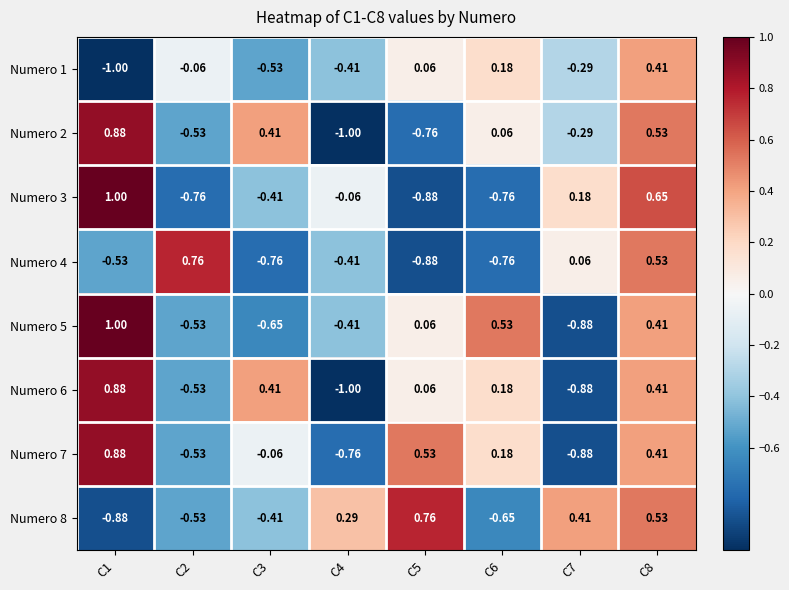

Is the value of Numero 3 at C1 greater than the value of Numero 8 at C8?

Yes